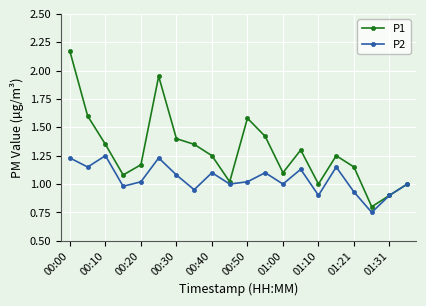

True or false: P1 has more than 0 points higher than both neighbors.

True